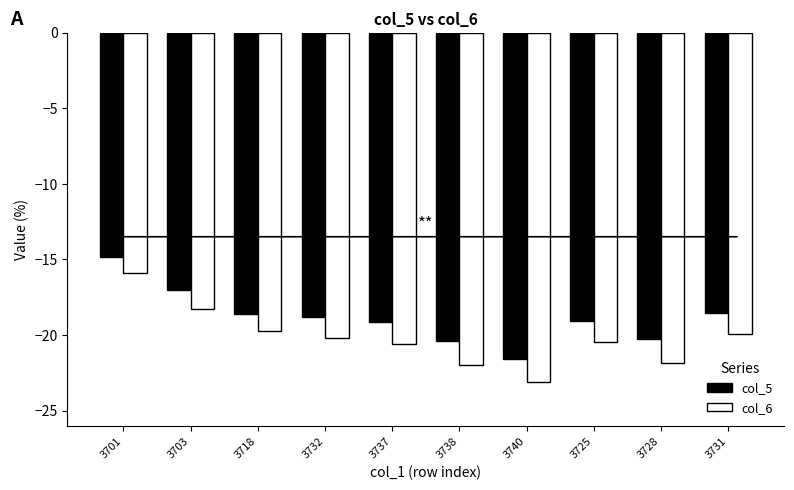

Which category has the highest value in the col_6 series?

3701